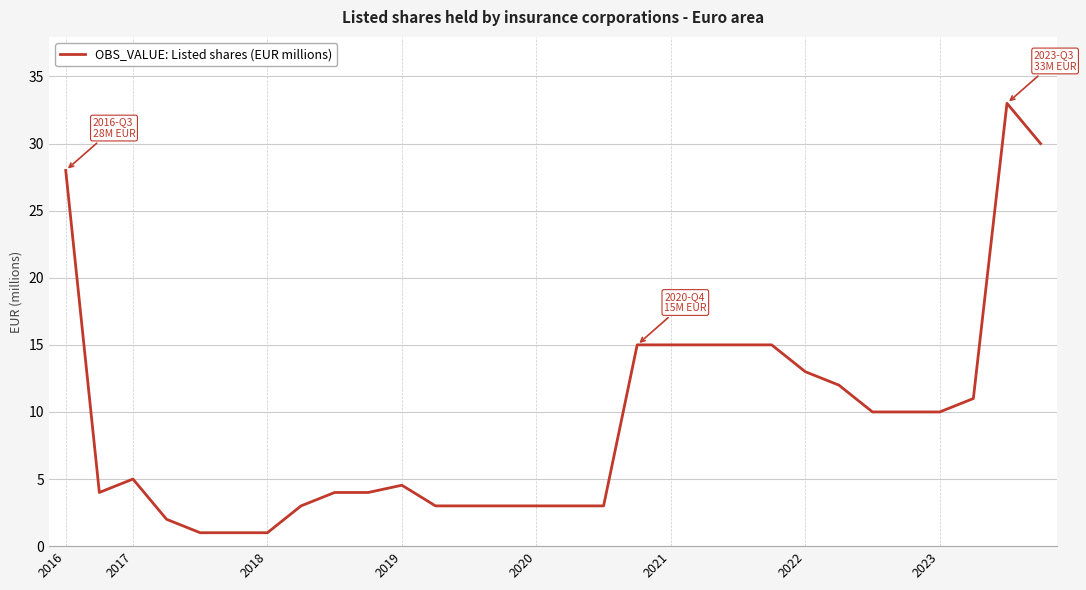

How many distinct data groups are displayed?

1